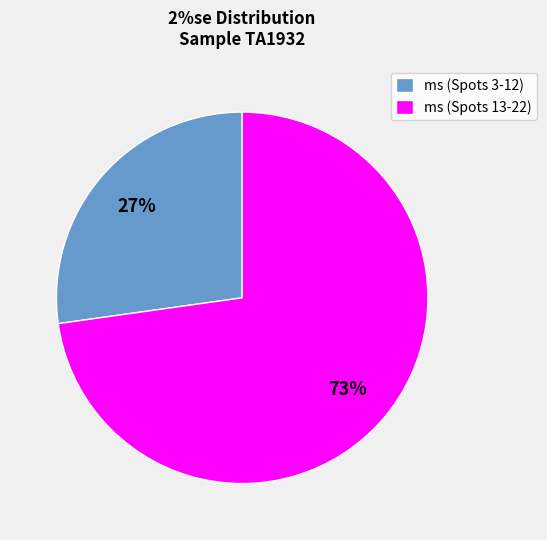

Is the sum of ms (Spots 13-22) and ms (Spots 3-12) greater than half?

Yes